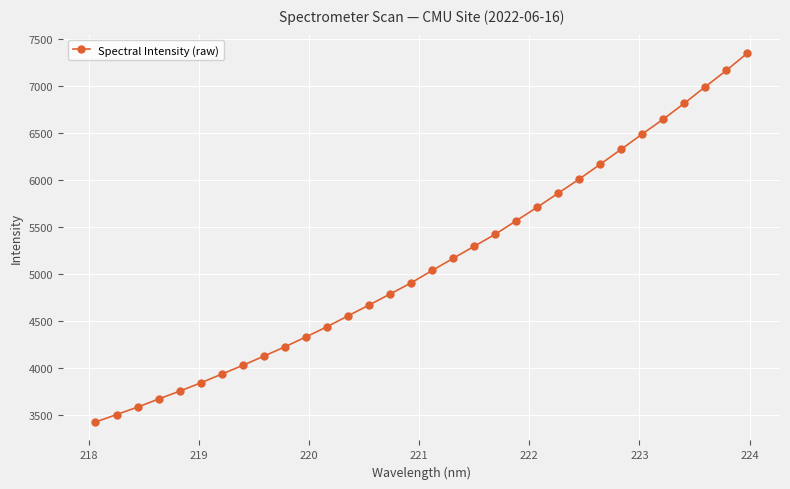

What is the difference between the maximum and second lowest values?

3842.6